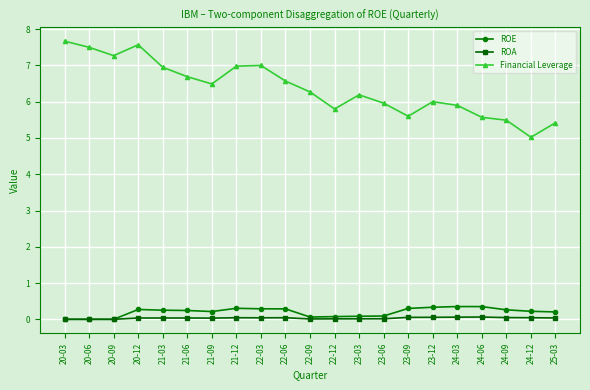

What is the spread (max minus min) of values at 20-03?

7.7